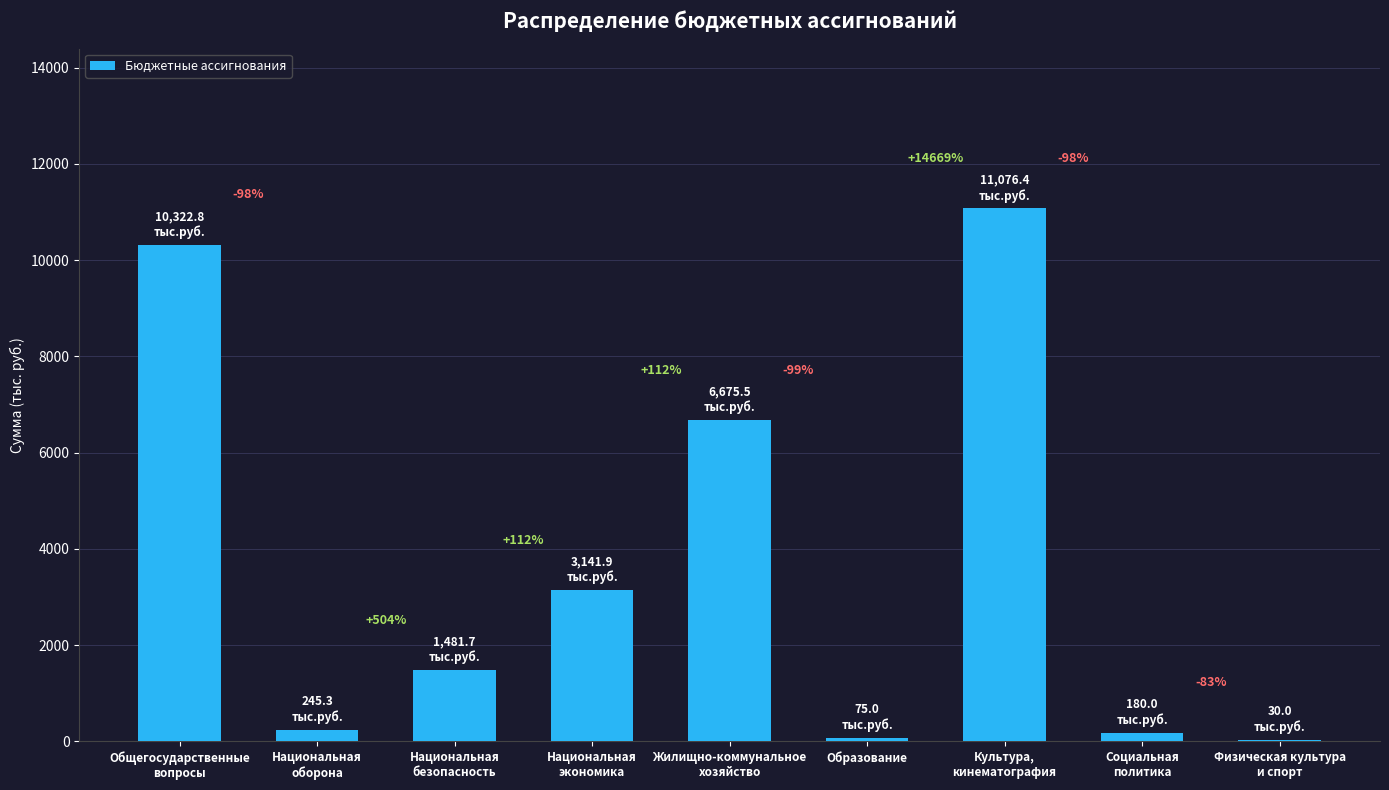

What is the label of the 7th bar from the left?

Культура,
кинематография